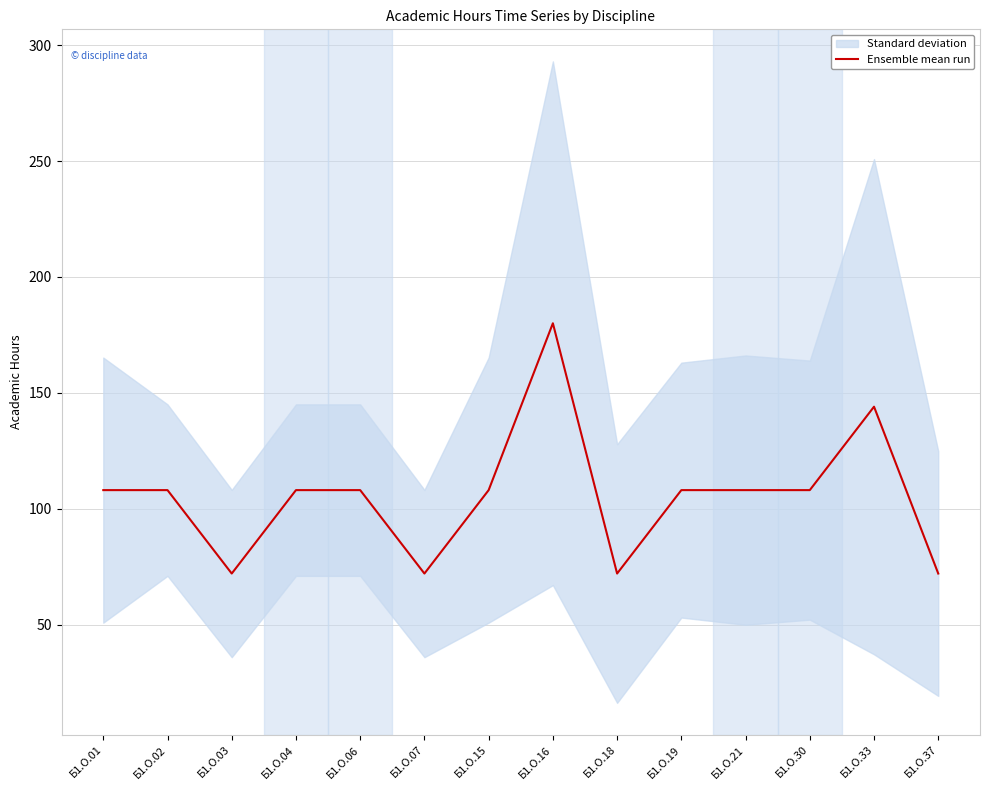

What value does the data have at Б1.О.02?

108